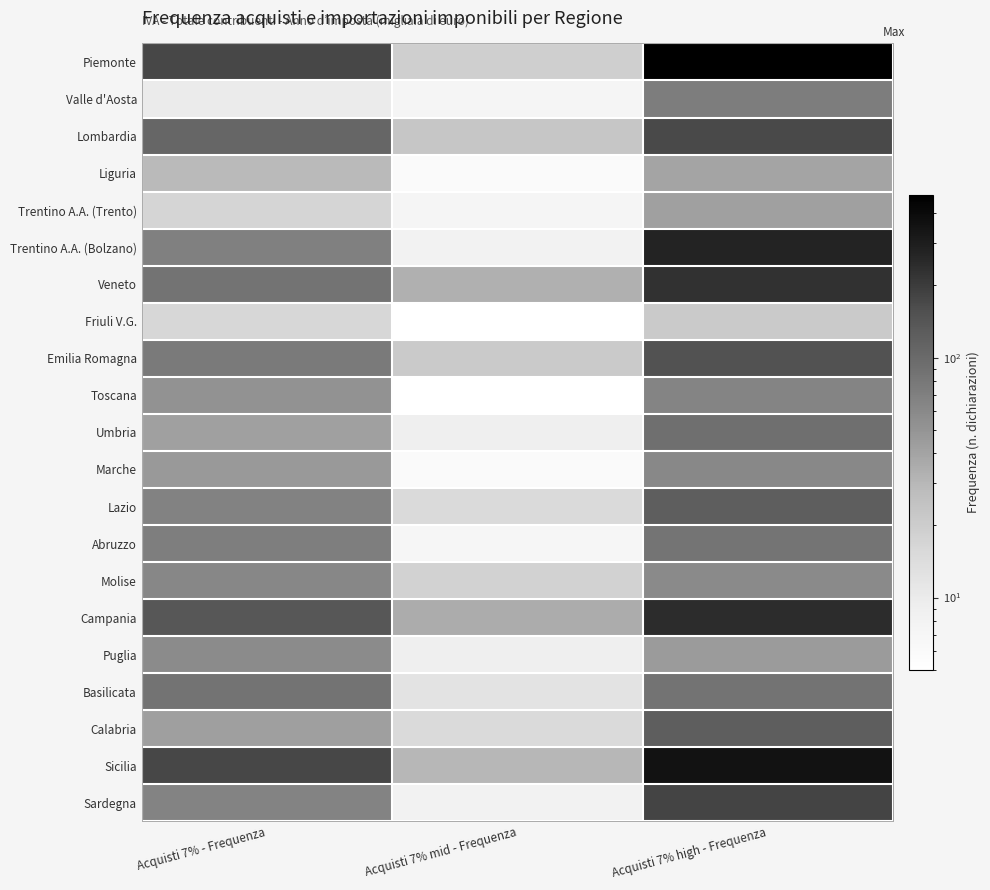

How many values in the Calabria series are below 43?

1